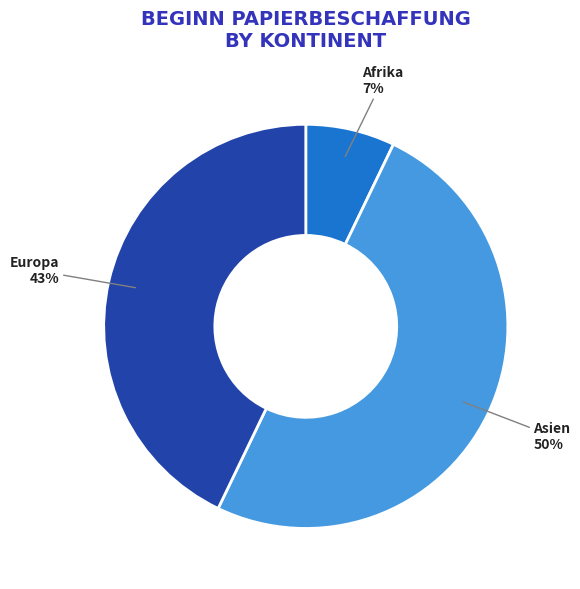

To the nearest percent, what portion does Afrika represent?

7%